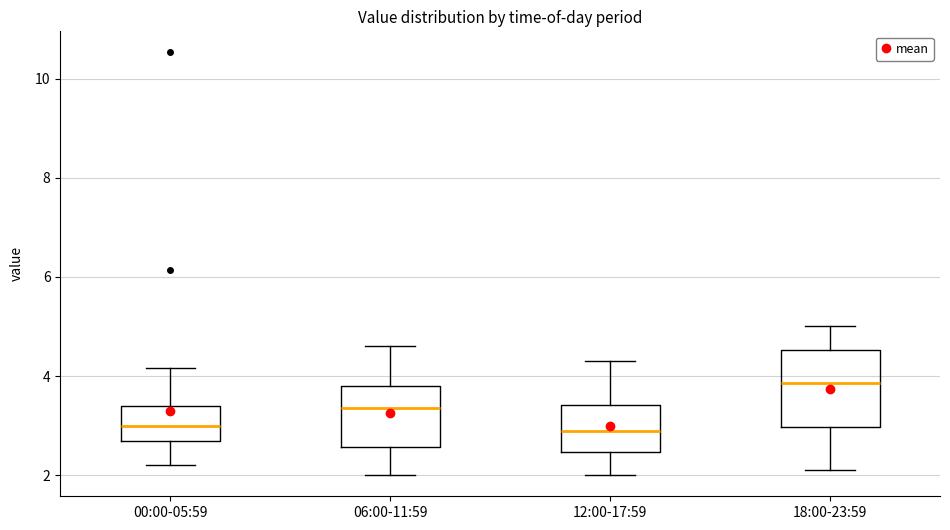

Comparing the boxes themselves (not the whiskers), which one is the tallest?

18:00-23:59